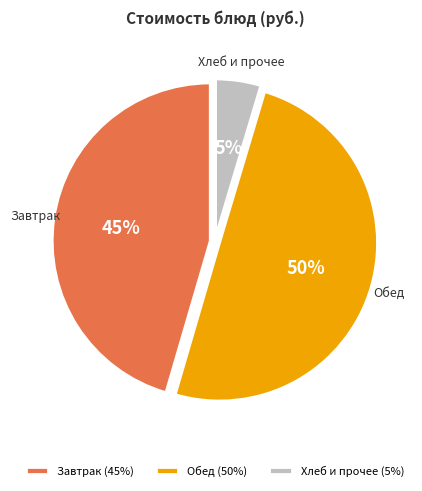

Is it true that Обед is 50% of the pie?

True